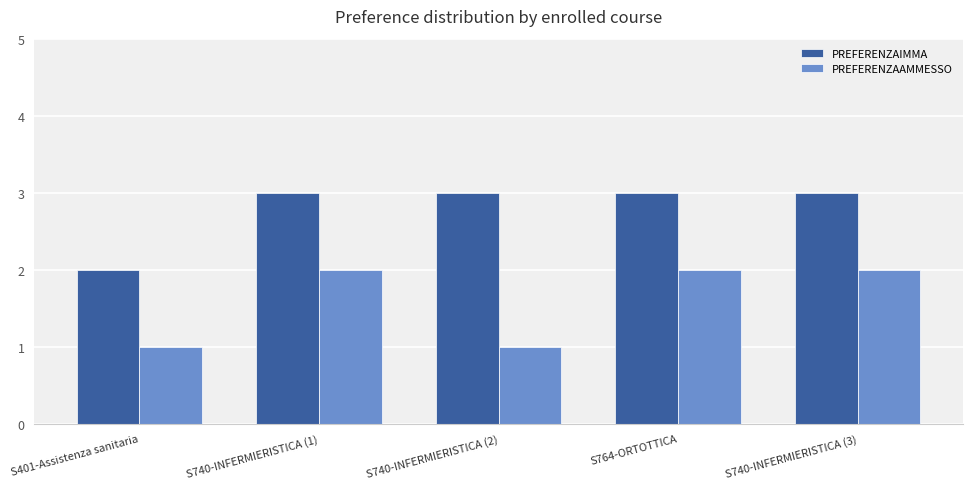

The value of PREFERENZAIMMA at S401-Assistenza sanitaria is 1. True or false?

False